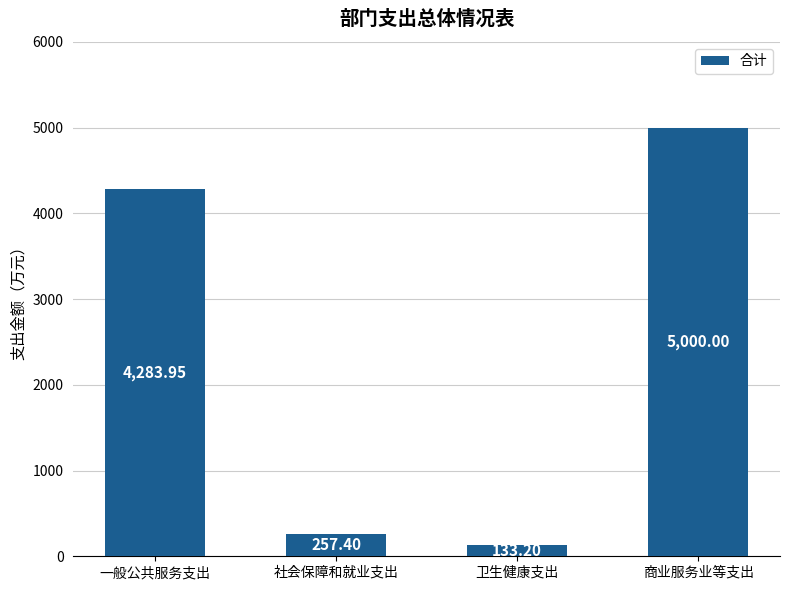

What is the difference between the values at 卫生健康支出 and 商业服务业等支出?

4866.8